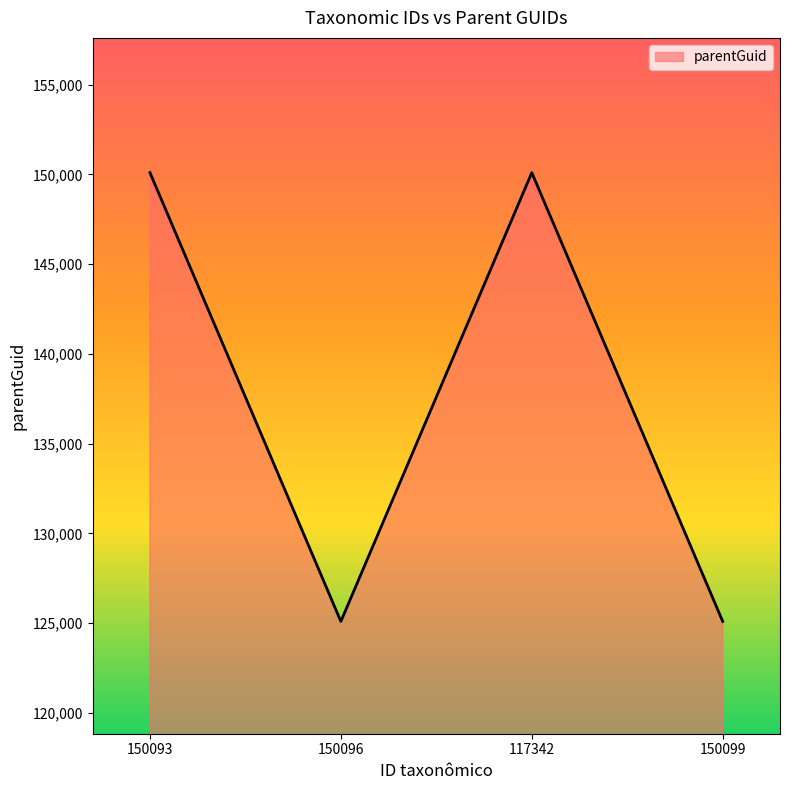

What is the difference between the maximum and second lowest values?

25005